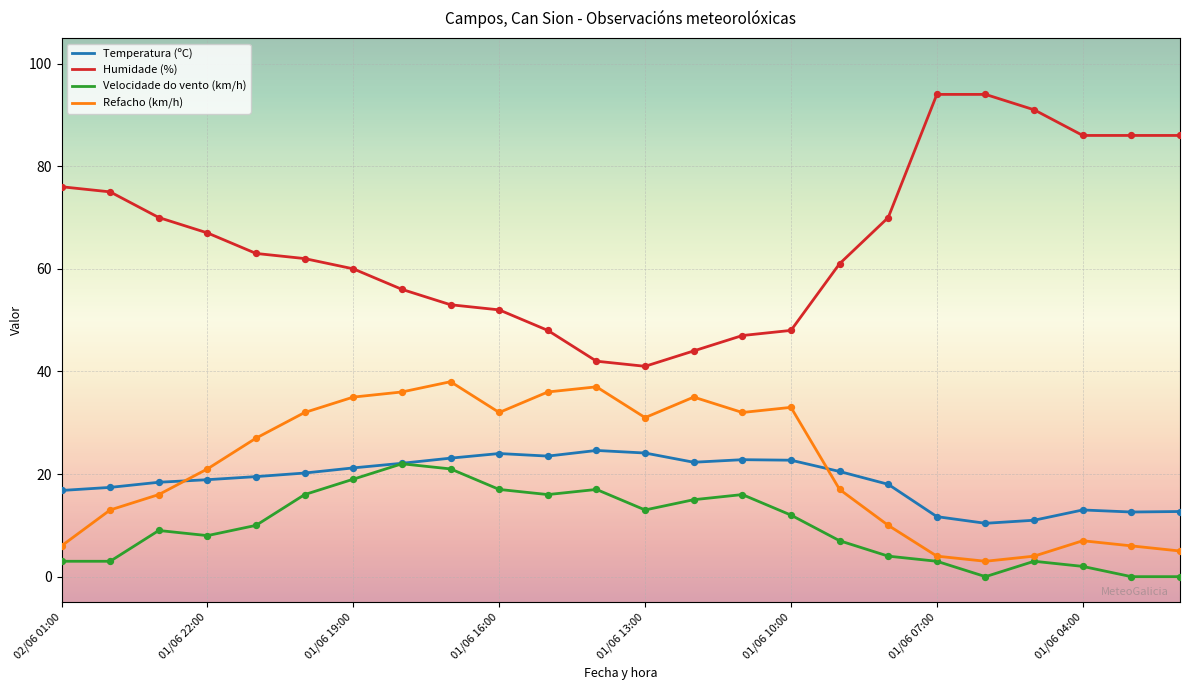

True or false: Velocidade do vento (km/h) and Humidade (%) cross at least once.

False